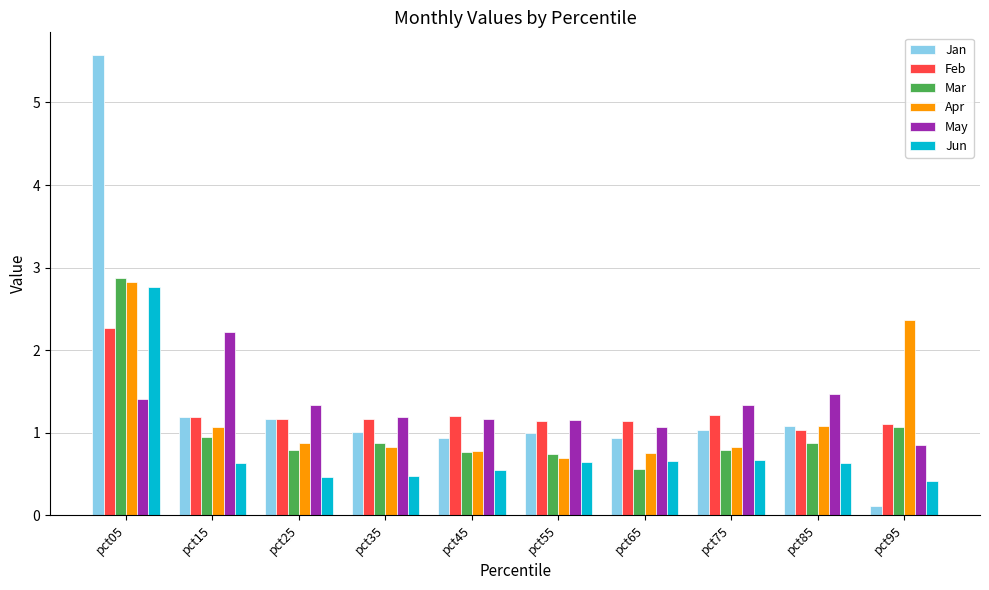

At which category is the sum across all series the highest?

pct05